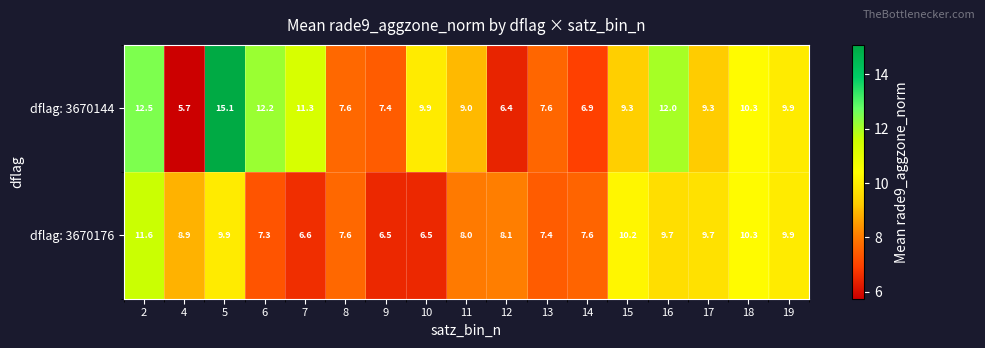

What is the total value across all series at 17?

19.0